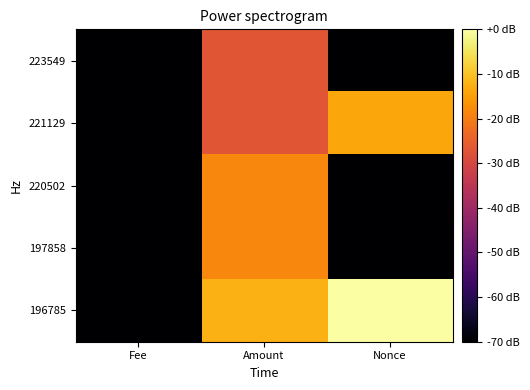

What is the minimum value shown in the chart?

-70.0